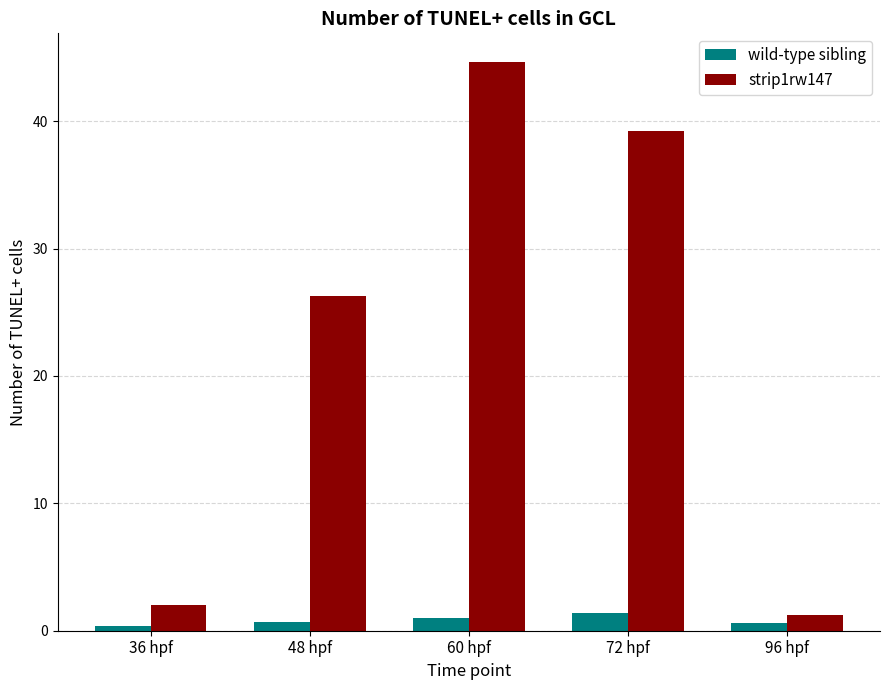

Rank the series by their maximum value, from highest to lowest.

strip1rw147, wild-type sibling